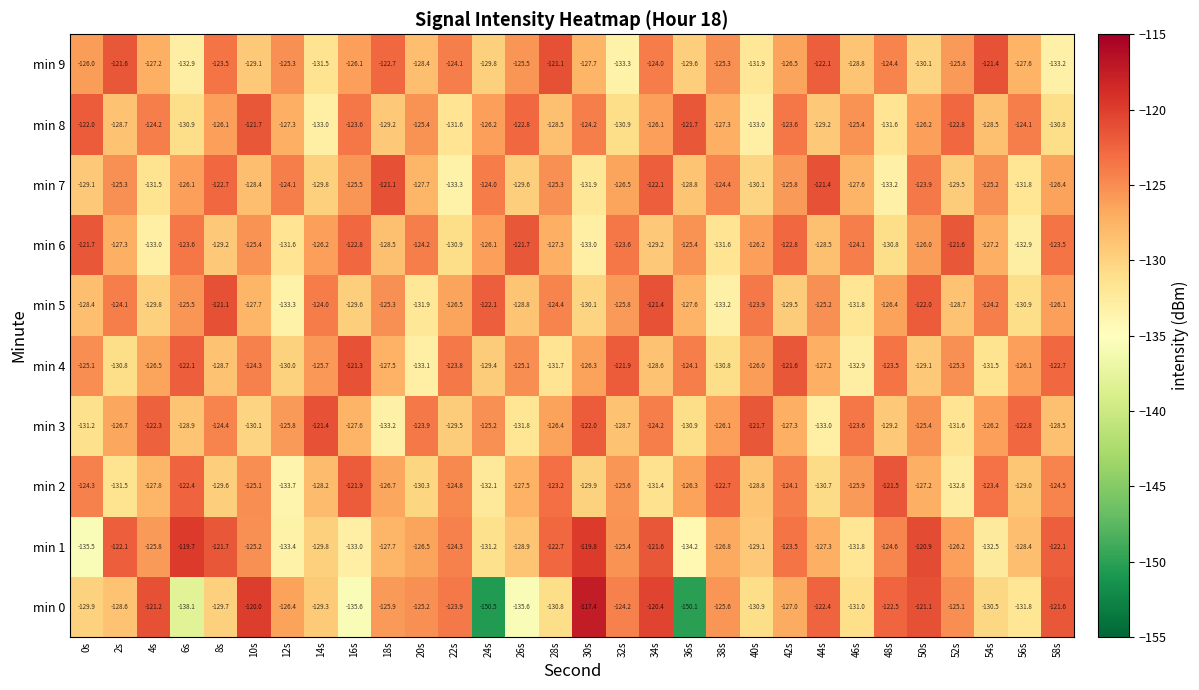

Which series has the largest total across all categories?

min 1